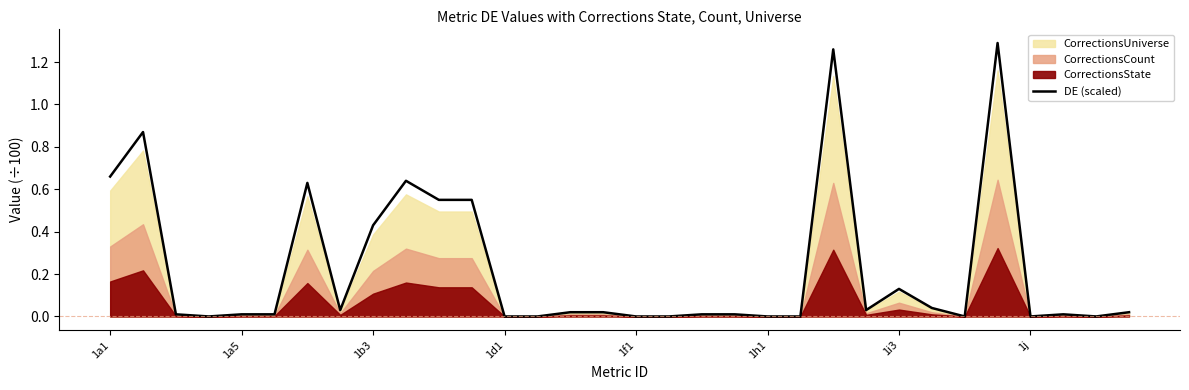

Is it true that DE (scaled) equals -0.7 at 1f1?

False